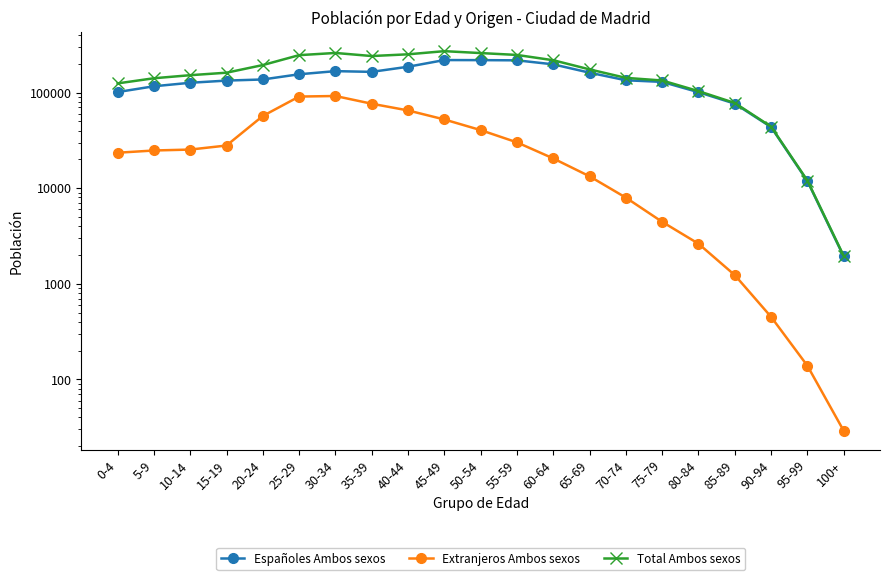

What is the maximum value for Total Ambos sexos?

271369